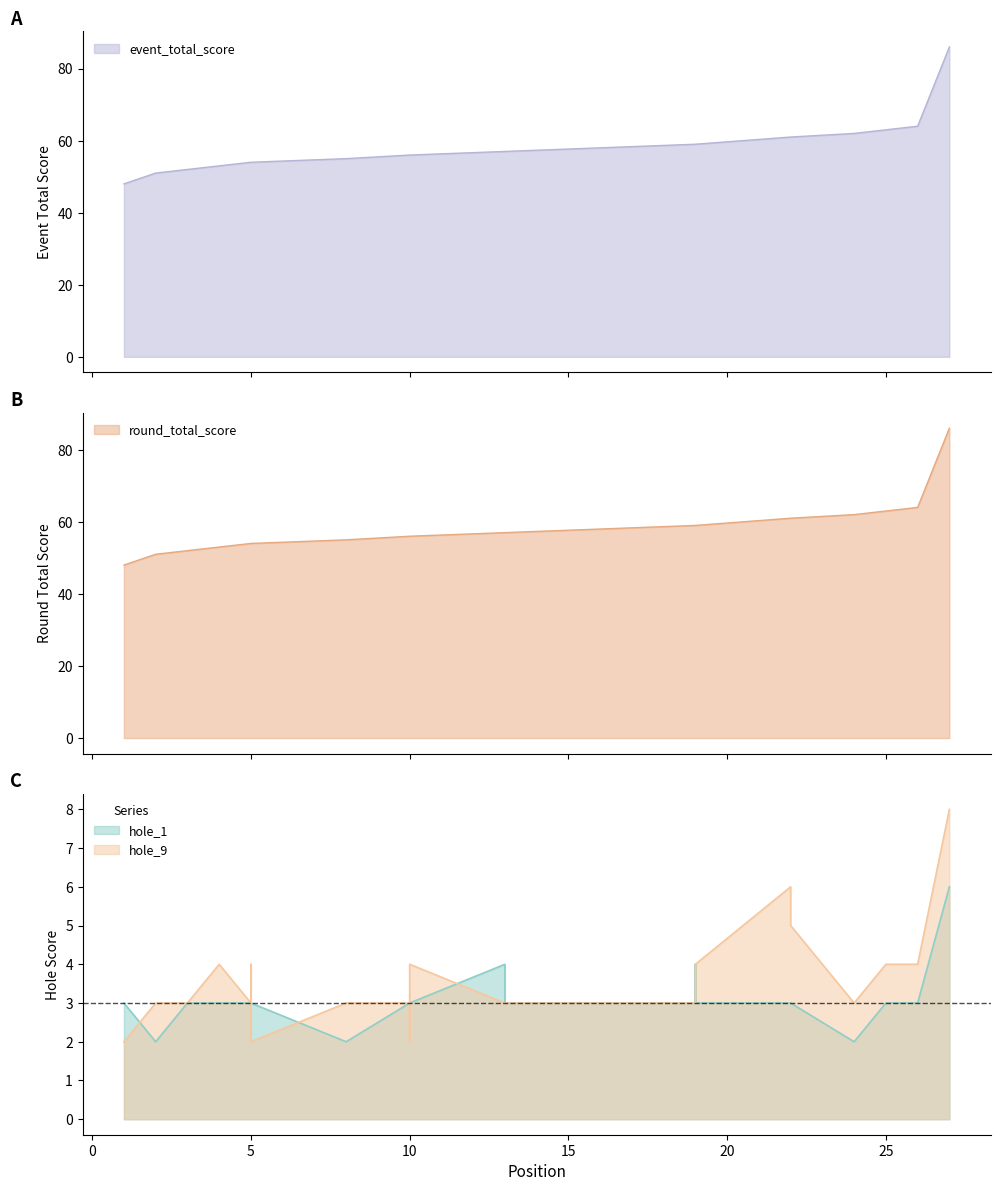

Does the chart have visible grid lines?

No